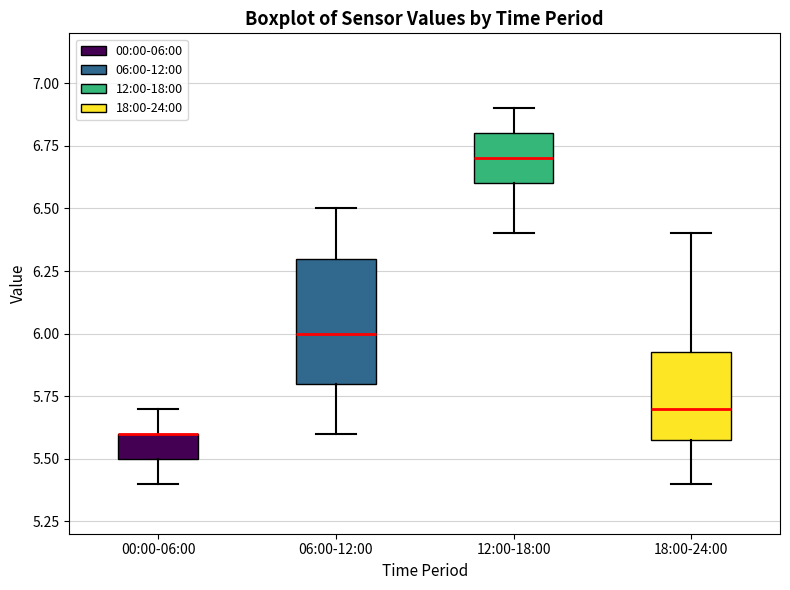

Reading left to right, read every box against the y-axis: the position of its median line, the range the box covers, and the ends of its whiskers. The values are not printed on the chart, so give them approximately, as read against the axis.

00:00-06:00: median 5.60 (drawn on the box's upper edge), box 5.50 to 5.60, whiskers 5.40 to 5.70
06:00-12:00: median 6.00, box 5.80 to 6.30, whiskers 5.60 to 6.50
12:00-18:00: median 6.70, box 6.60 to 6.80, whiskers 6.40 to 6.90
18:00-24:00: median 5.70, box 5.60 to 5.95, whiskers 5.40 to 6.40